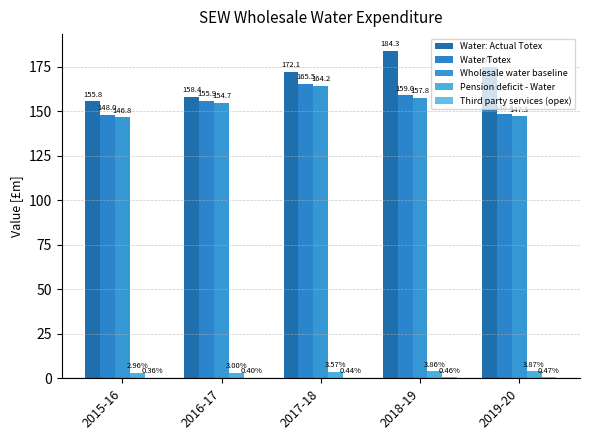

Which has a higher value, 2015-16 or 2018-19?

2018-19